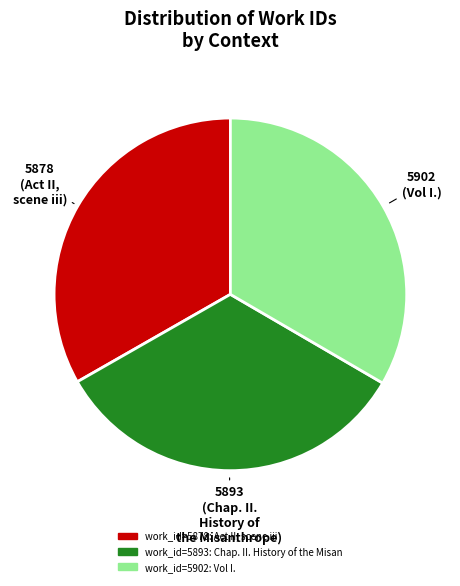

Does any single category account for the majority?

No